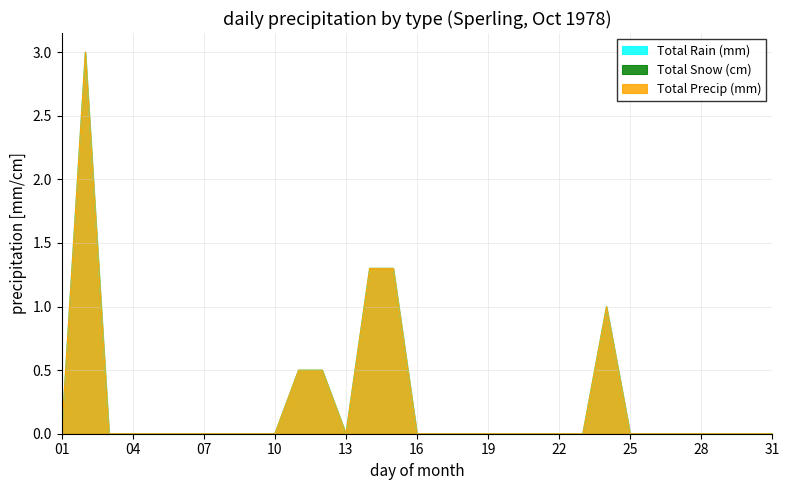

Reading right to left, transcribe all the data shown in this chart.

Total Rain (mm): 31=0.0	30=0.0	29=0.0	28=0.0	27=0.0	26=0.0	25=0.0	24=1.0	23=0.0	22=0.0	21=0.0	20=0.0	19=0.0	18=0.0	17=0.0	16=0.0	15=1.3	14=1.3	13=0.0	12=0.5	11=0.5	10=0.0	09=0.0	08=0.0	07=0.0	06=0.0	05=0.0	04=0.0	03=0.0	02=3.0	01=0.0
Total Precip (mm): 31=0.0	30=0.0	29=0.0	28=0.0	27=0.0	26=0.0	25=0.0	24=1.0	23=0.0	22=0.0	21=0.0	20=0.0	19=0.0	18=0.0	17=0.0	16=0.0	15=1.3	14=1.3	13=0.0	12=0.5	11=0.5	10=0.0	09=0.0	08=0.0	07=0.0	06=0.0	05=0.0	04=0.0	03=0.0	02=3.0	01=0.0